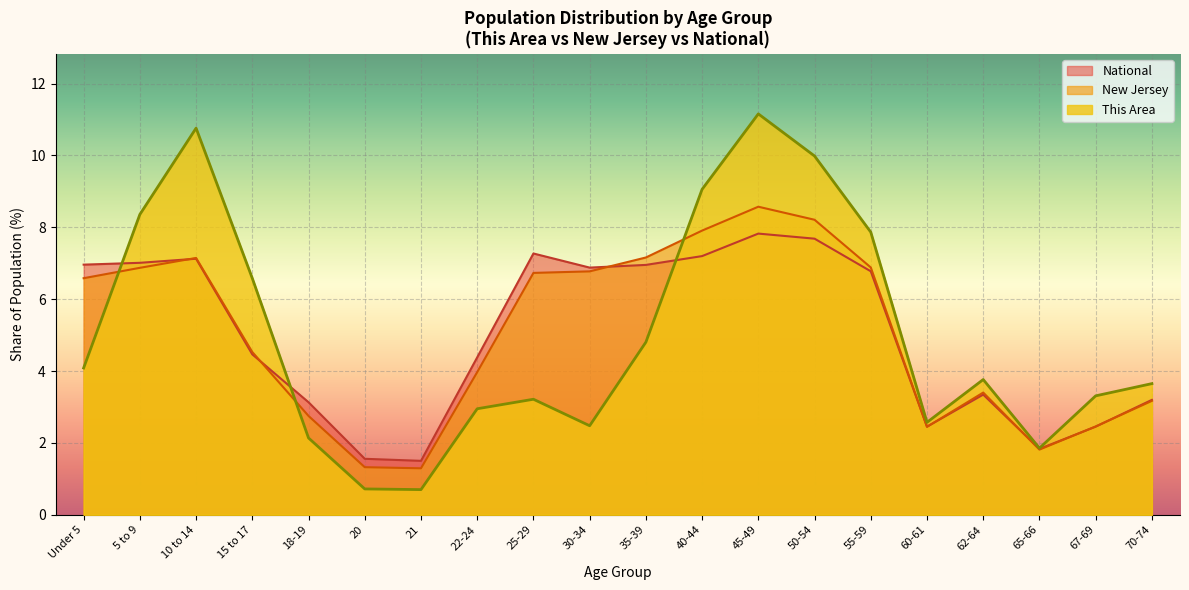

How many series are shown in this chart?

3